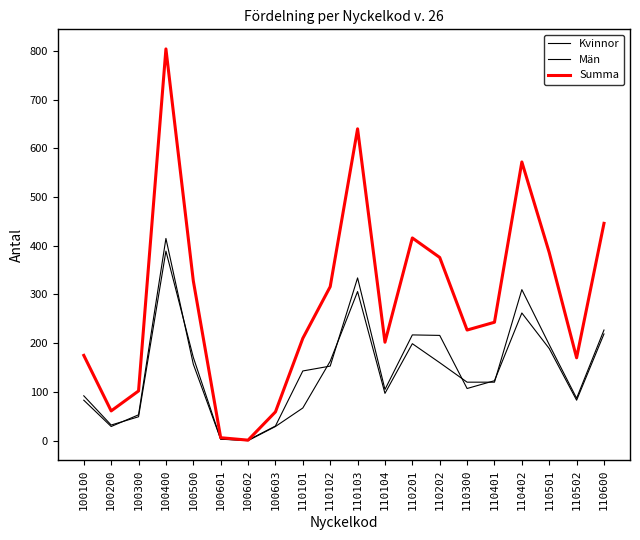

Is the value of Kvinnor at 100400 greater than the value of Män at 110501?

Yes